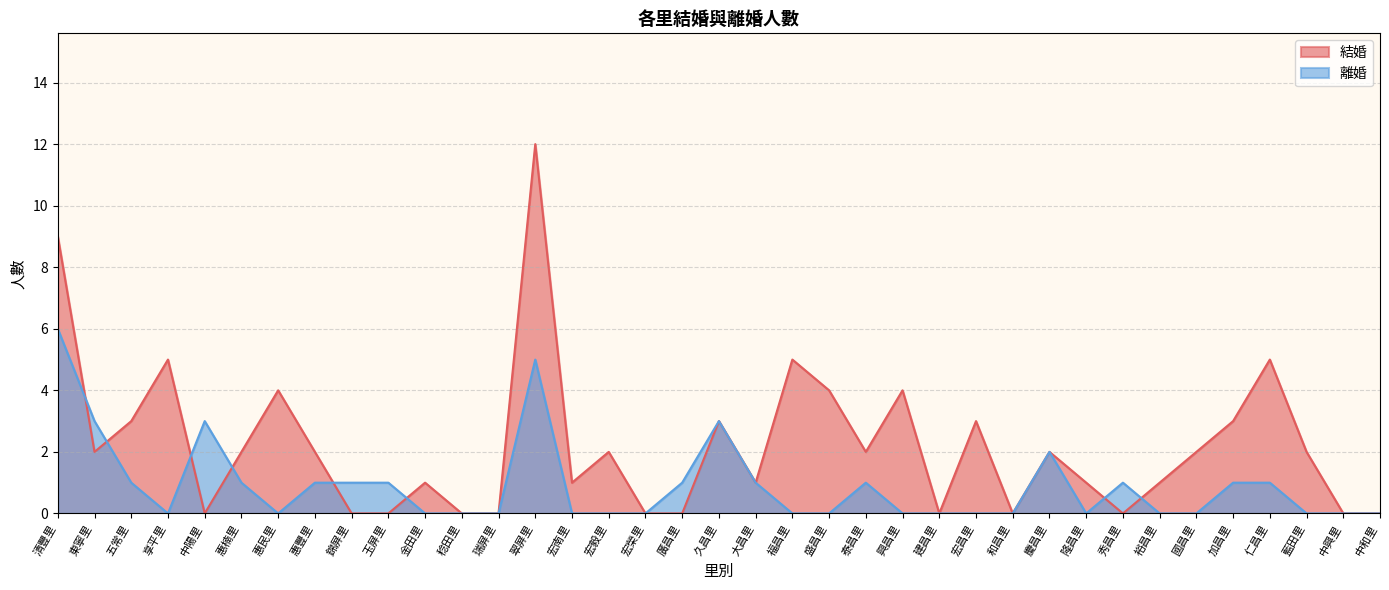

How many times do 結婚 and 離婚 cross each other?

8